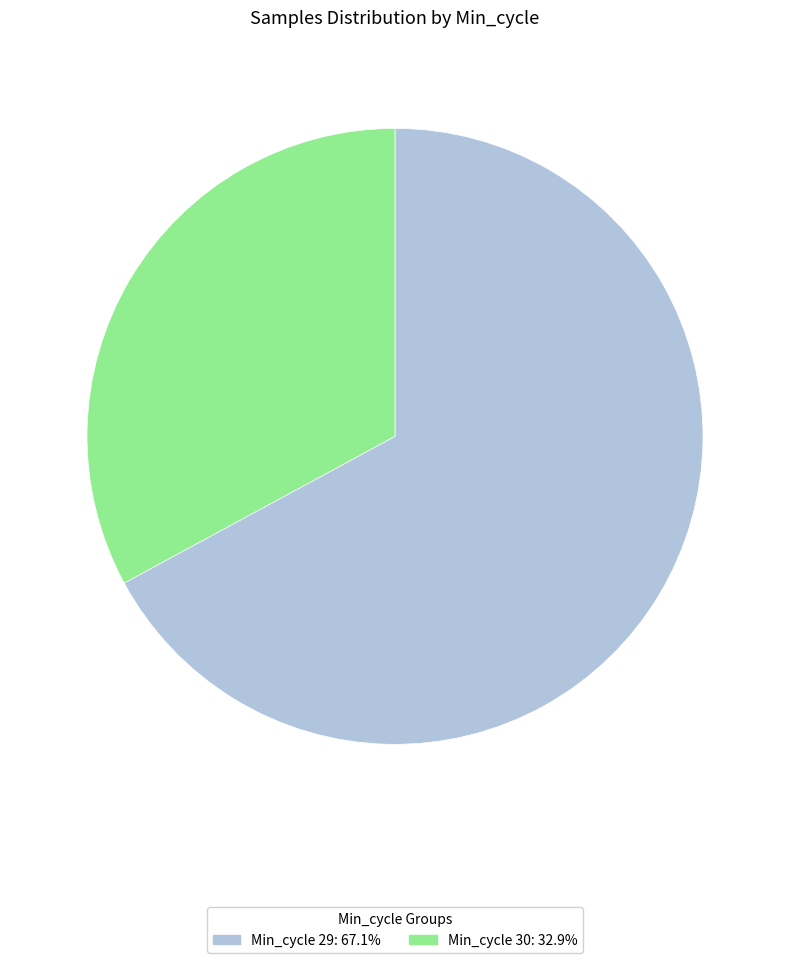

What is the ratio of the value at Min_cycle 30: 32.9% to the value at Min_cycle 29: 67.1%?

0.5